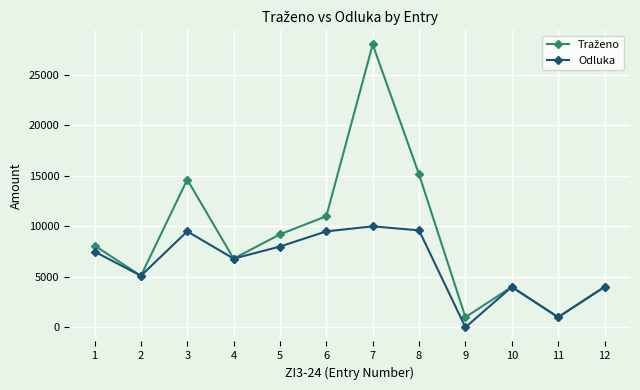

What is the maximum value shown in the chart?

28007.5